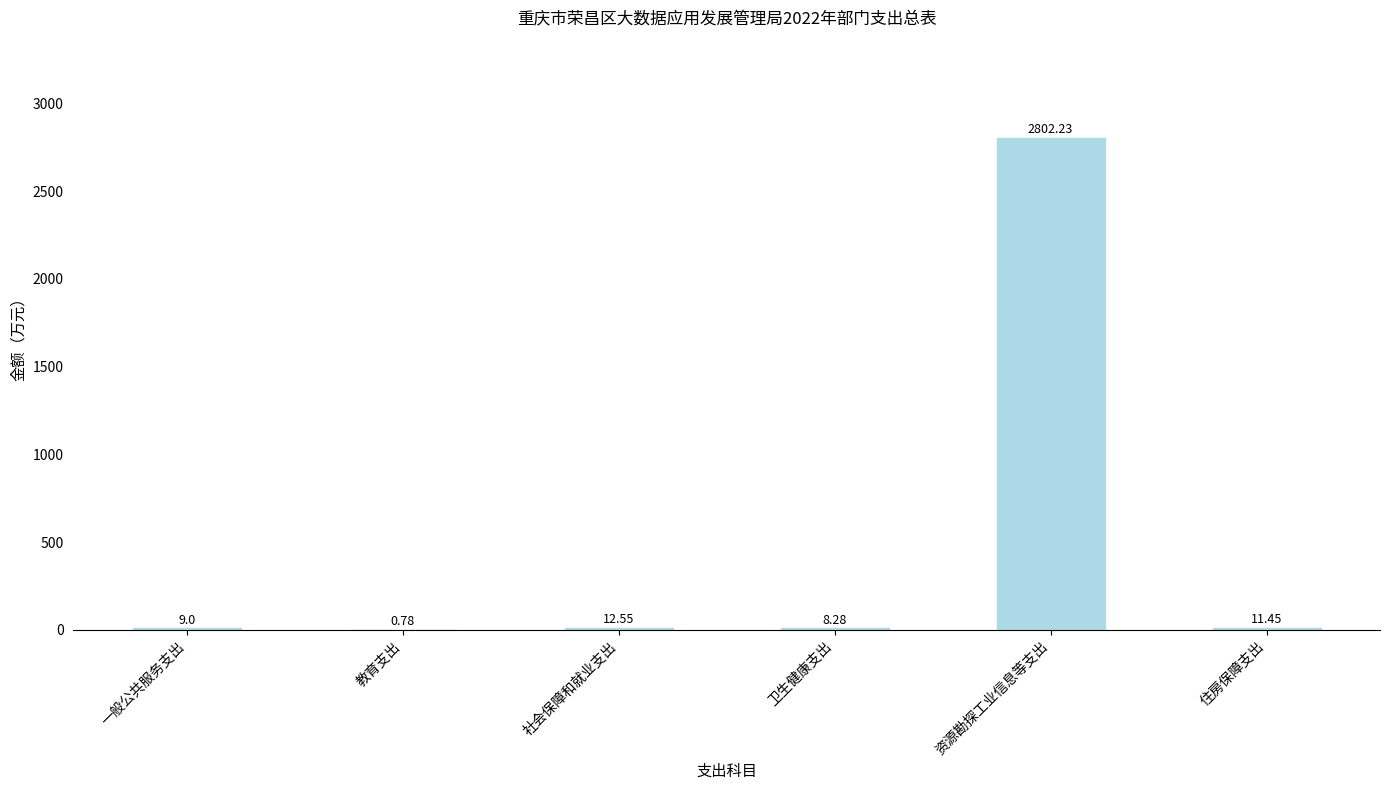

What is the sum of the values at 一般公共服务支出 and 资源勘探工业信息等支出?

2811.2